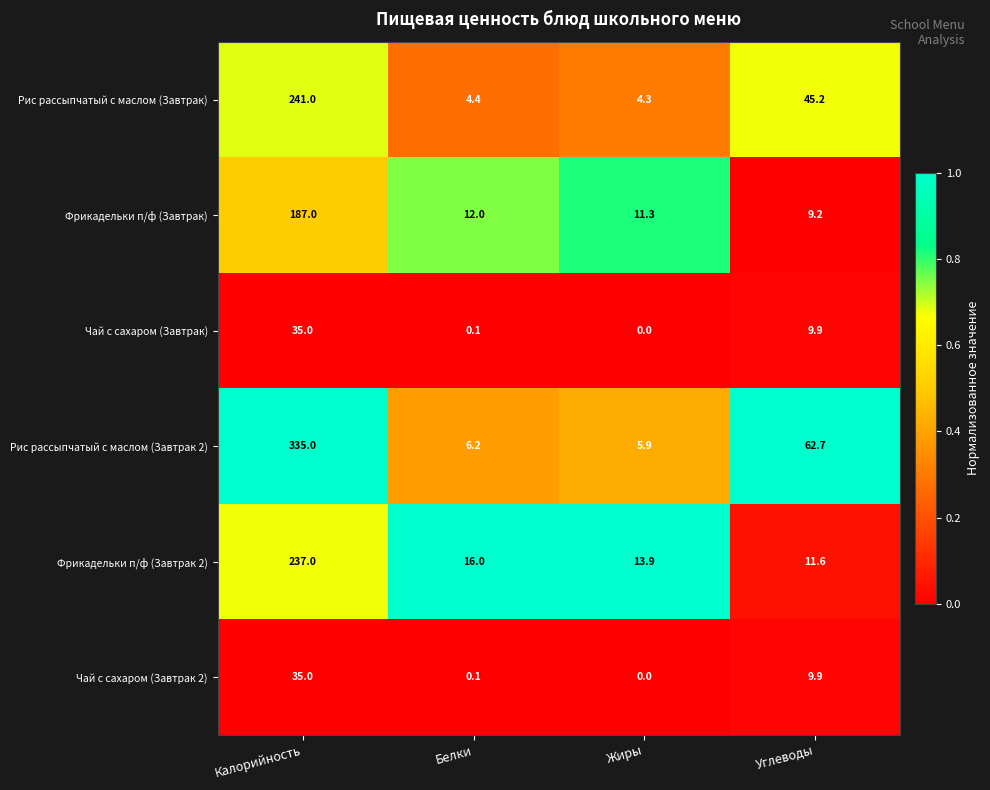

What is the sum of all Чай с сахаром (Завтрак 2) values?

45.0